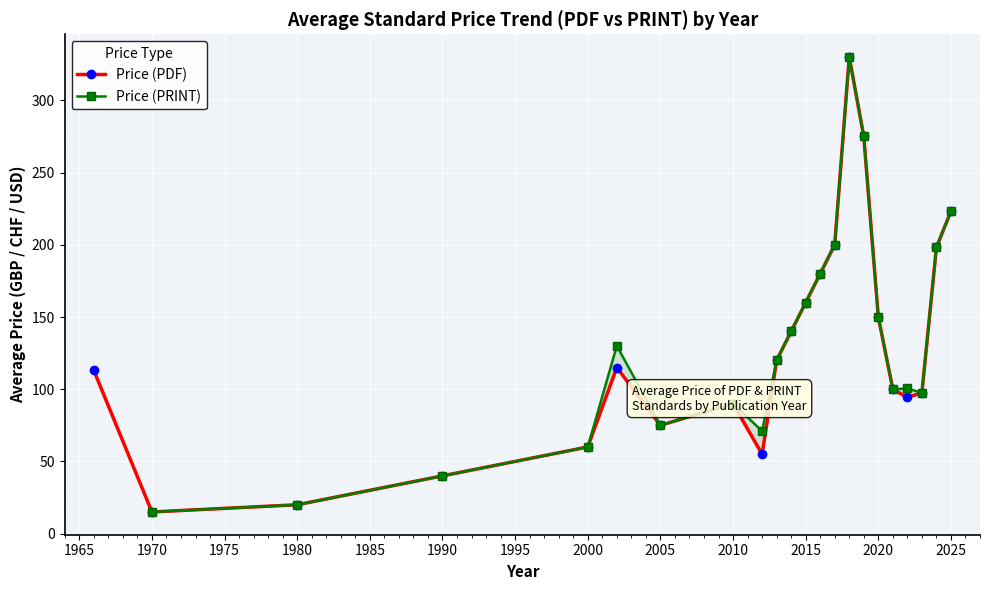

True or false: Price (PDF) has more than 2 points higher than both neighbors.

True